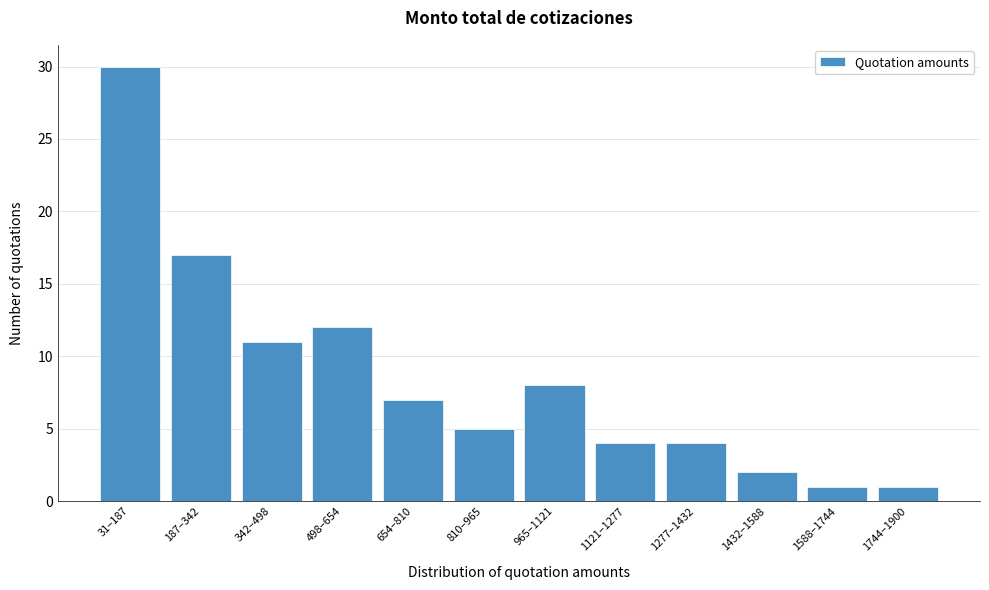

Reading right to left, extract all data points from this chart.

1744–1900=1	1588–1744=1	1432–1588=2	1277–1432=4	1121–1277=4	965–1121=8	810–965=5	654–810=7	498–654=12	342–498=11	187–342=17	31–187=30